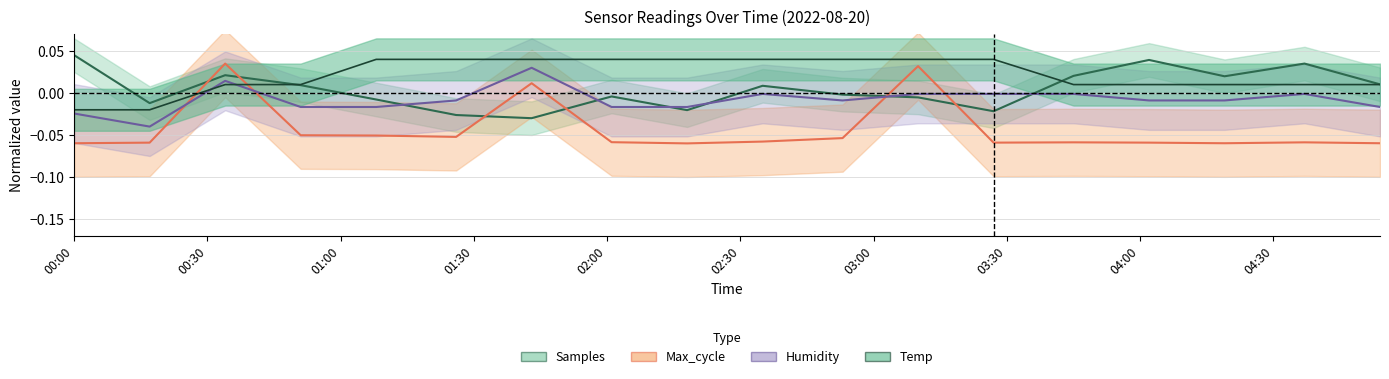

True or false: Humidity and Samples intersect in this chart.

True